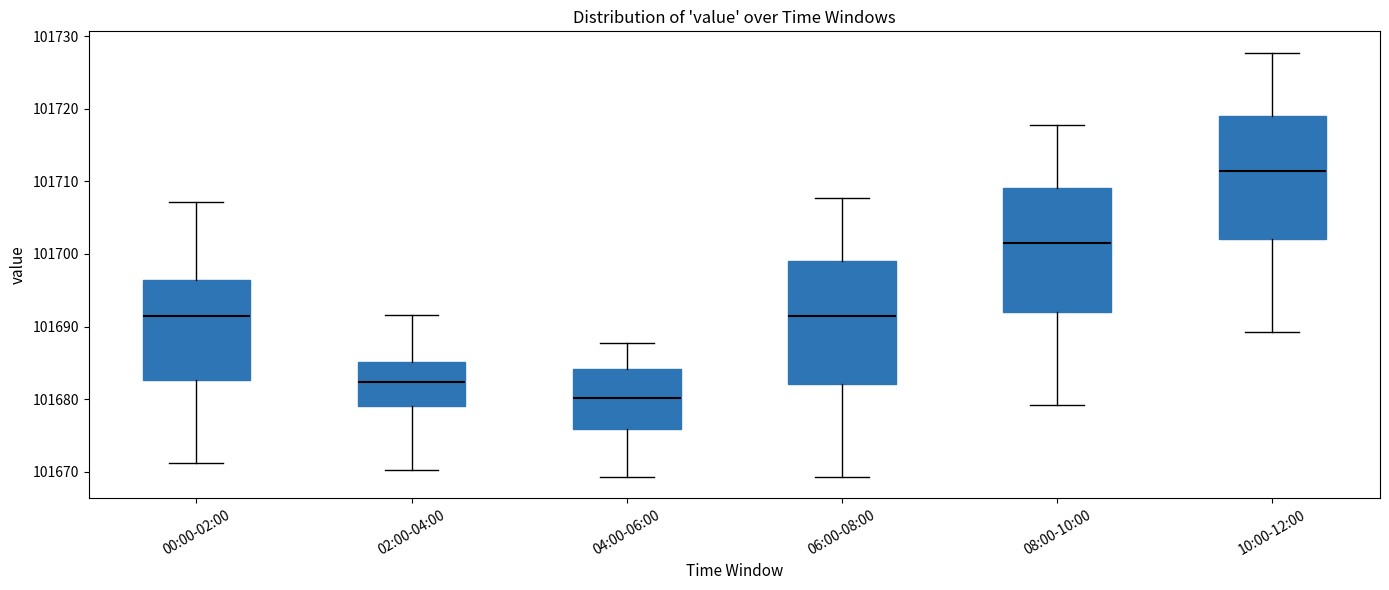

Where is the upper edge of the box for 08:00-10:00 on the y-axis? The values are not printed on the chart, so give them approximately, as read against the axis.

101709